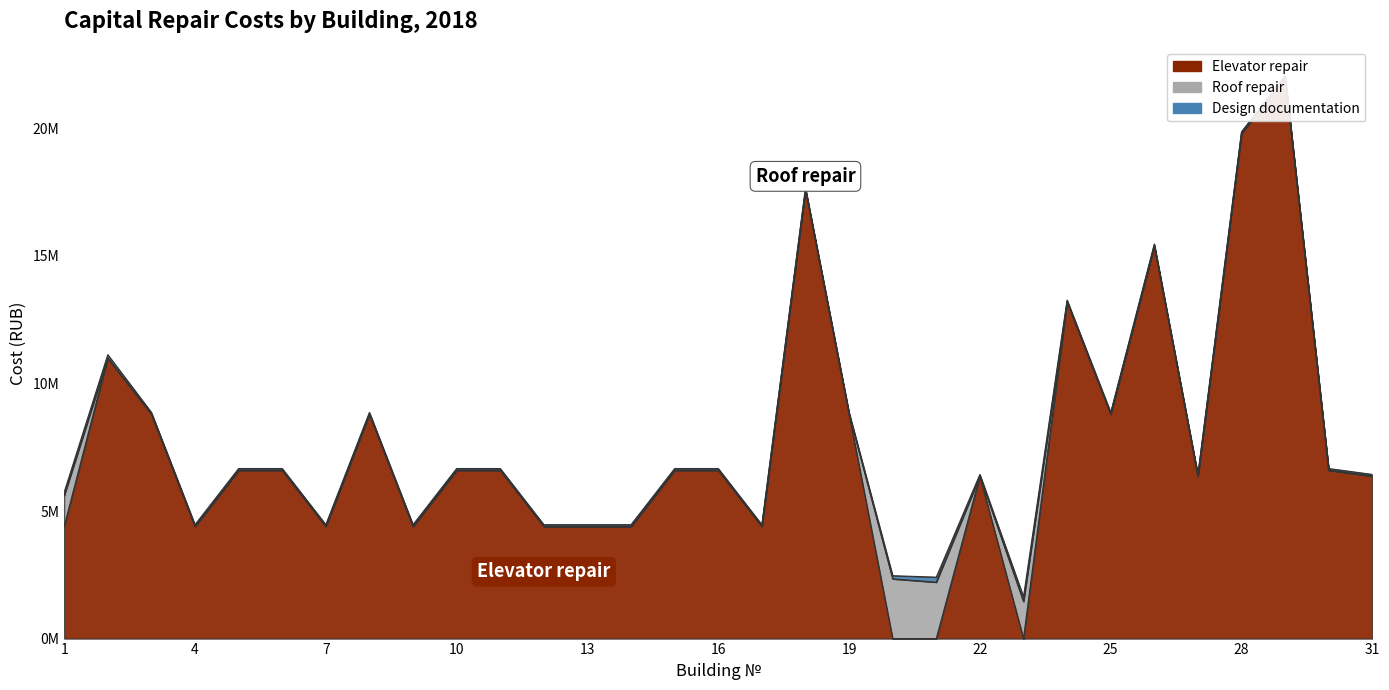

Reading left to right, list all the values displayed in this chart.

Elevator repair: 4400000.0	11000000.0	8800000.0	4400000.0	6600000.0	6600000.0	4400000.0	8800000.0	4400000.0	6600000.0	6600000.0	4400000.0	4400000.0	4400000.0	6600000.0	6600000.0	4400000.0	17600000.0	8800000.0	0.0	0.0	6369000.0	0.0	13200000.0	8800000.0	15400000.0	6369000.0	19800000.0	22000000.0	6600000.0	6369000.0
Roof repair: 1210300.0	0.0	0.0	0.0	0.0	0.0	0.0	0.0	0.0	0.0	0.0	0.0	0.0	0.0	0.0	0.0	0.0	0.0	0.0	2341421.0	2210981.0	0.0	1453413.0	0.0	0.0	0.0	0.0	0.0	0.0	0.0	0.0
Design documentation: 126194.4	125605.6	65000.0	65000.0	65000.0	65000.0	65000.0	65000.0	65000.0	65000.0	65000.0	65000.0	65000.0	65000.0	65000.0	65000.0	65000.0	65000.0	65000.0	123520.6	197302.0	65000.0	183103.2	65000.0	65000.0	65000.0	65000.0	65000.0	65000.0	65000.0	65000.0